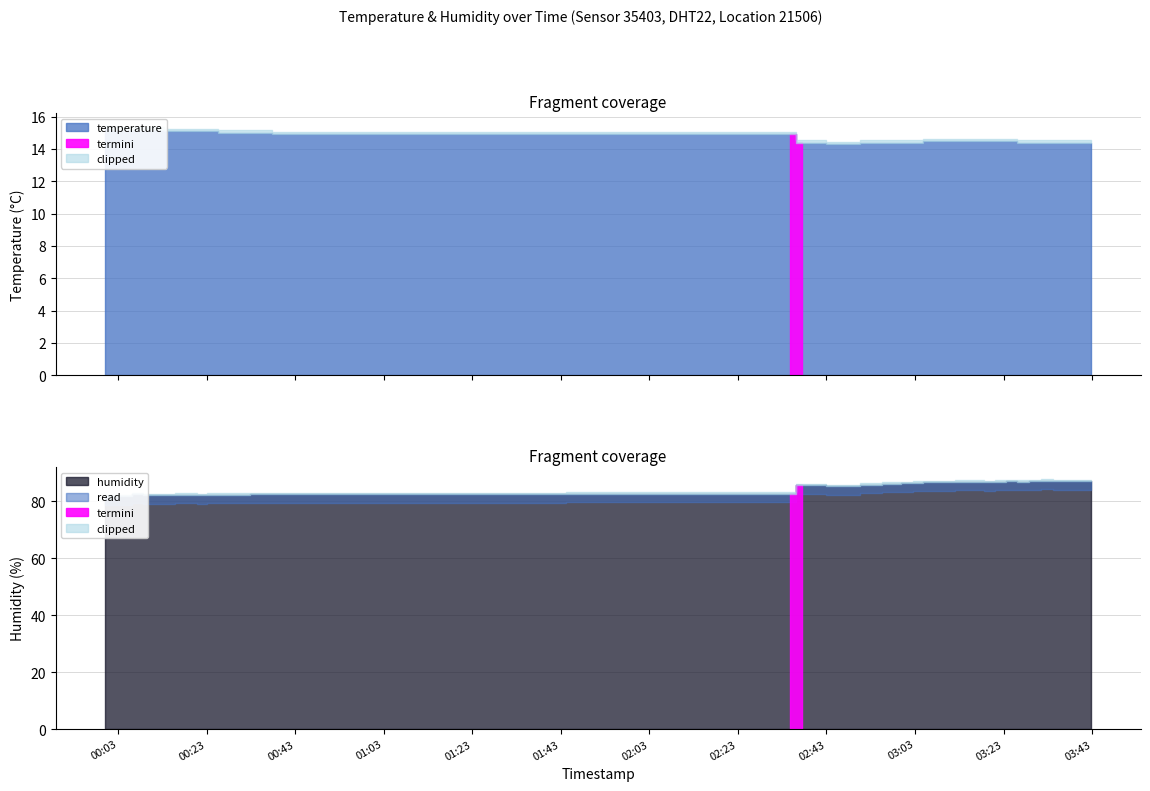

What is the difference between the temperature values at 2022-10-31T00:26:49 and 2022-10-31T03:29:57?

0.6